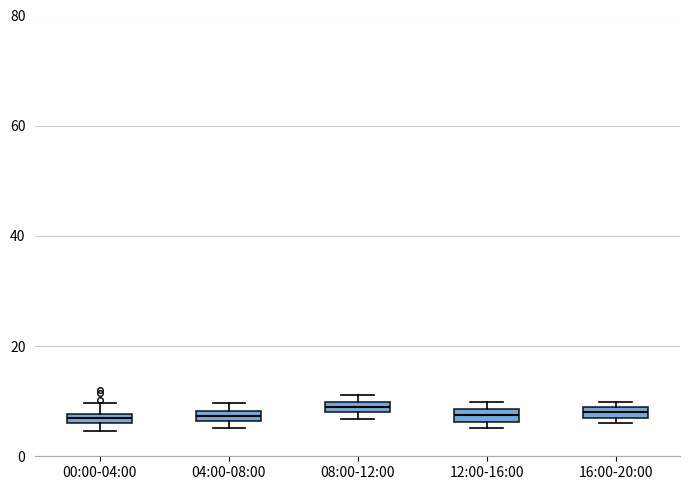

Where is the upper edge of the box for 12:00-16:00 on the y-axis? The values are not printed on the chart, so give them approximately, as read against the axis.

8